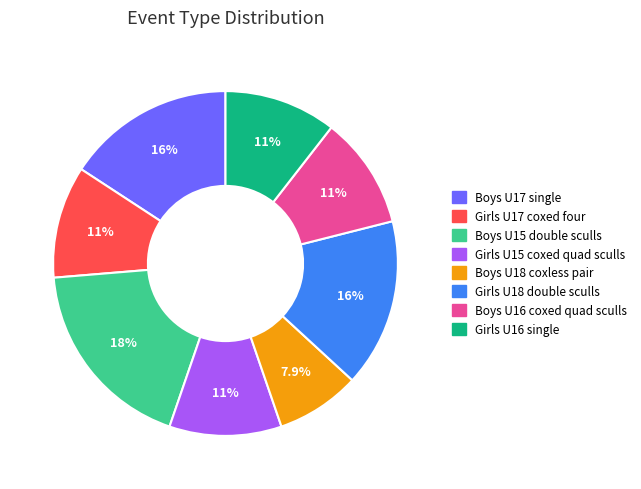

Approximately how many times larger is the value at Girls U17 coxed four compared to Girls U15 coxed quad sculls?

1.0